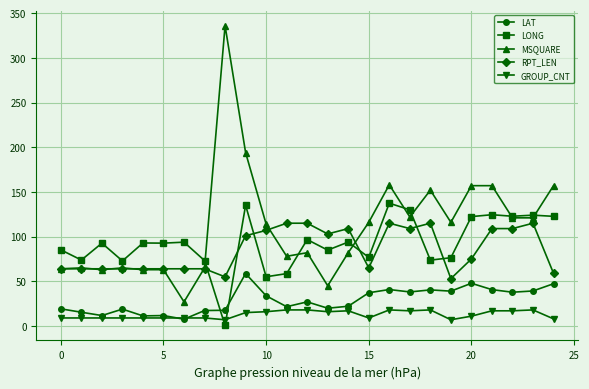

How many times do LONG and GROUP_CNT cross each other?

2